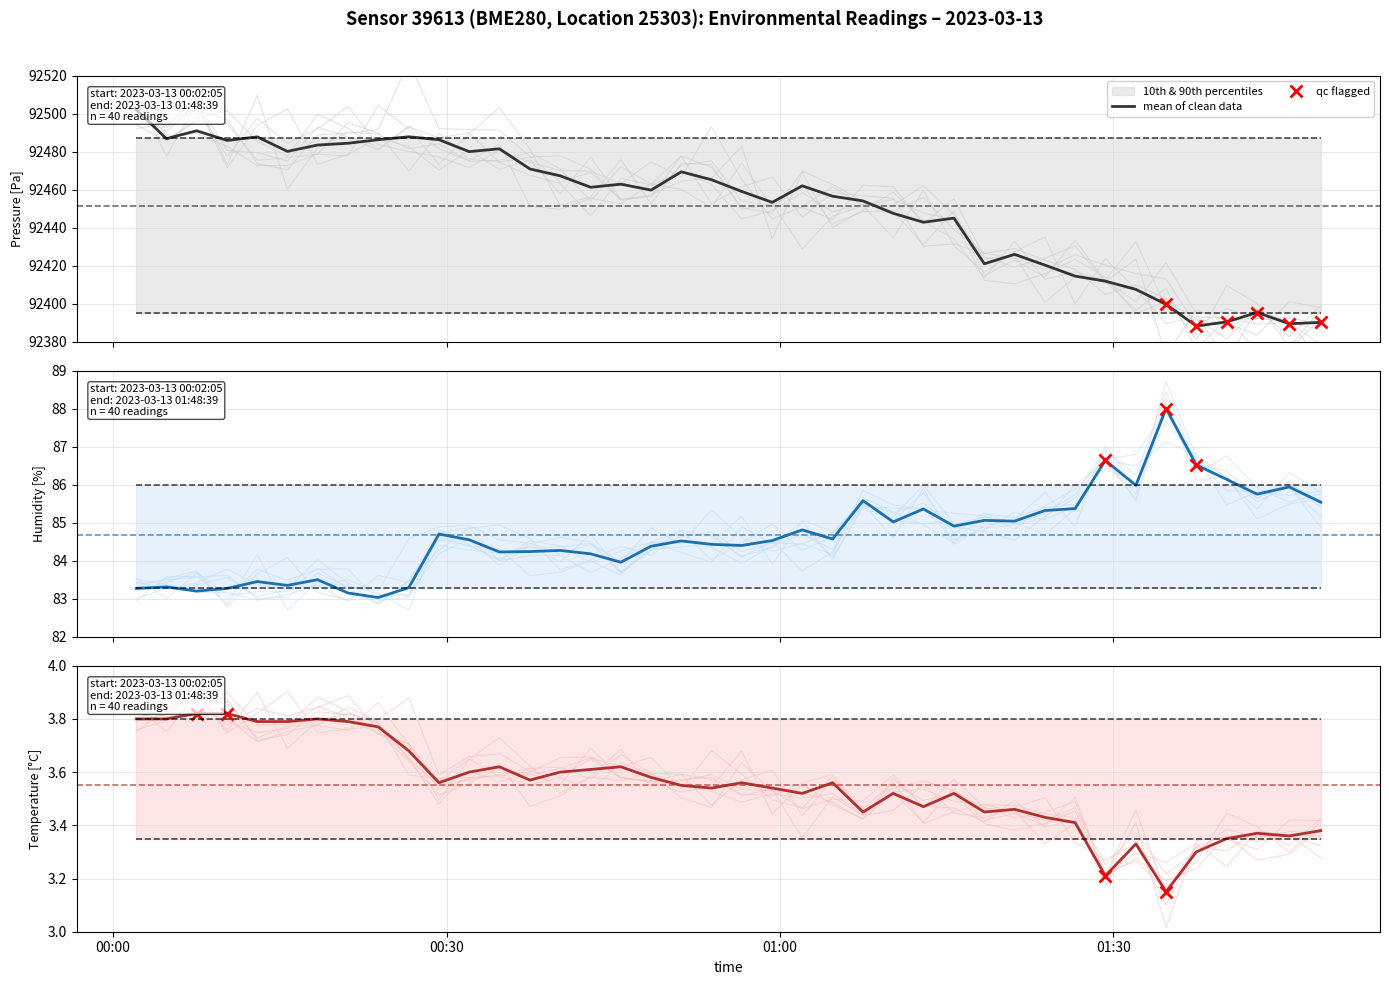

How many lines are shown in the chart?

3